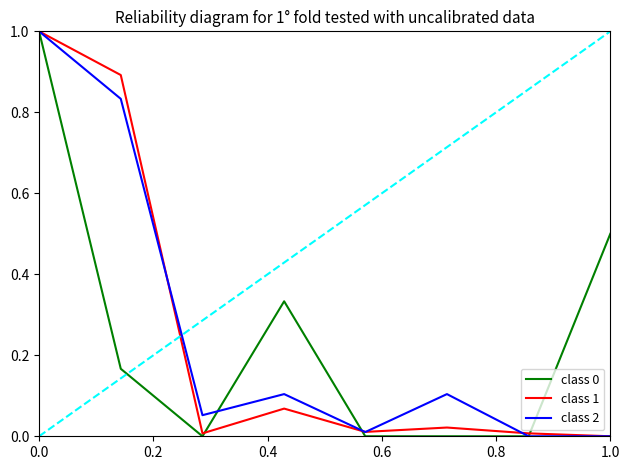

What is the greatest value displayed?

1.0